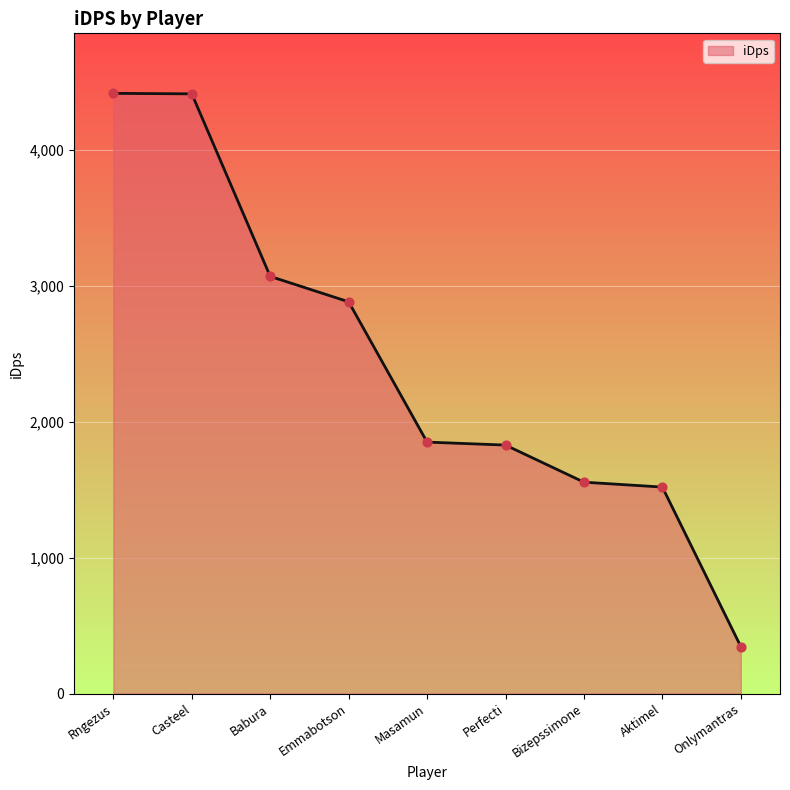

What is the change in value from Perfecti to Onlymantras?

-1481.9